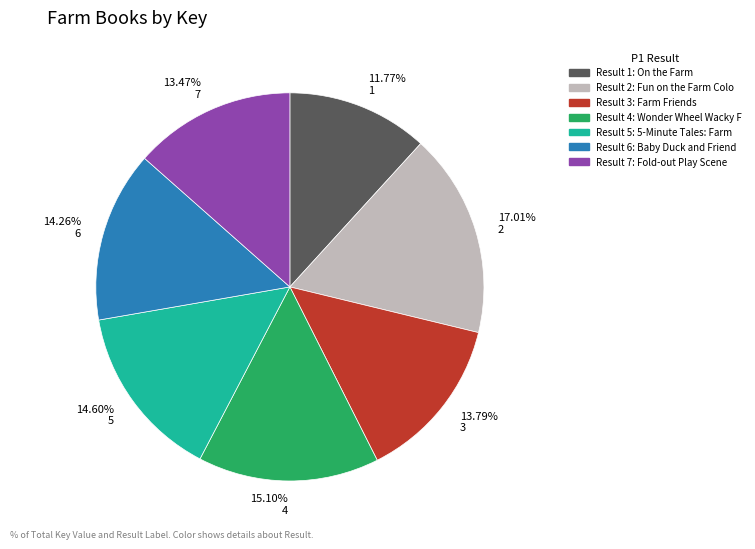

Is there a majority slice in this chart?

No